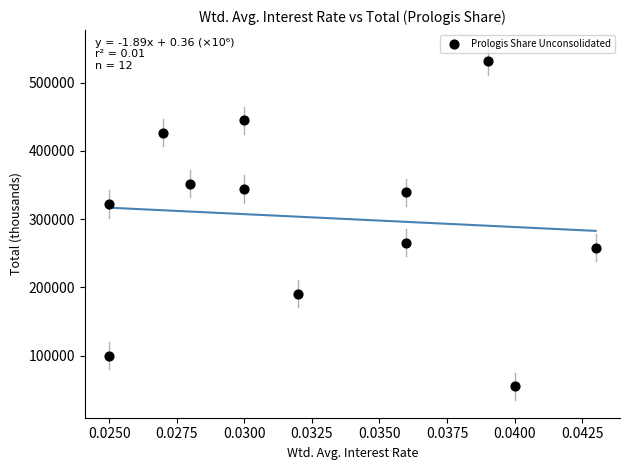

What is the average Y value?

302580